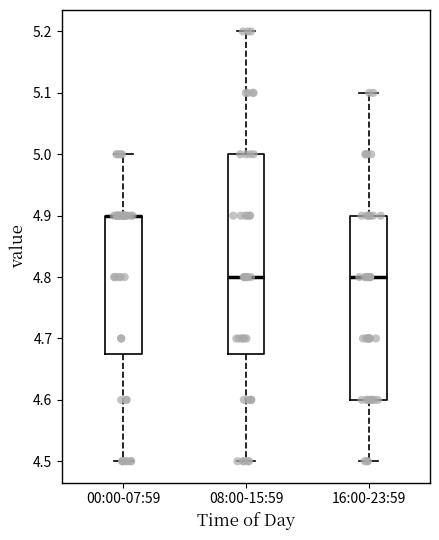

Comparing the boxes themselves (not the whiskers), which one is the tallest?

08:00-15:59